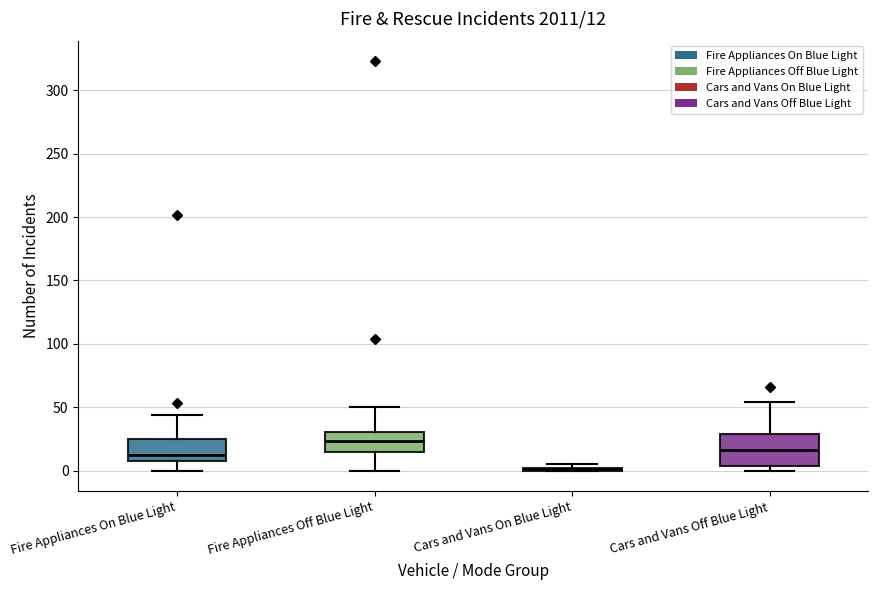

Which box is the tallest, from its lower edge to its upper edge?

Cars and Vans Off Blue Light